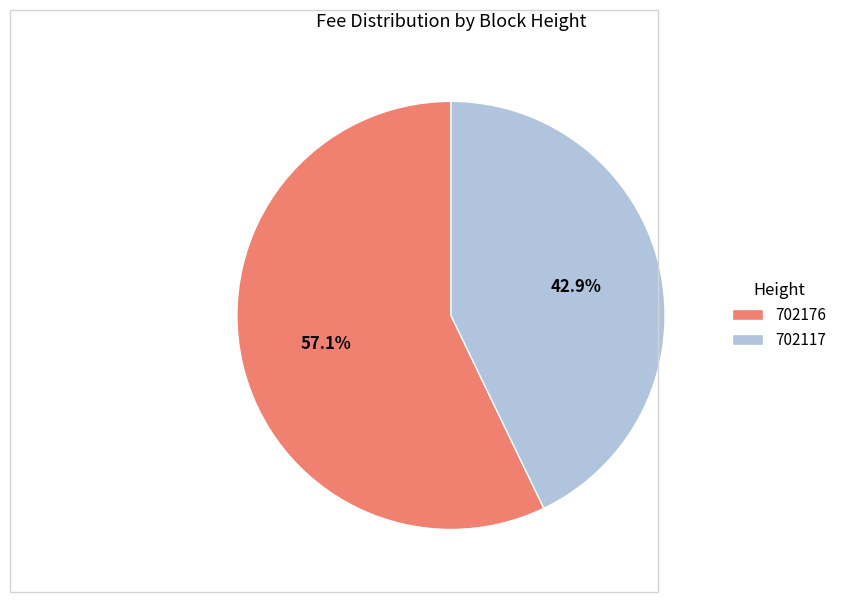

What percentage is NOT represented by 702176?

42.9%